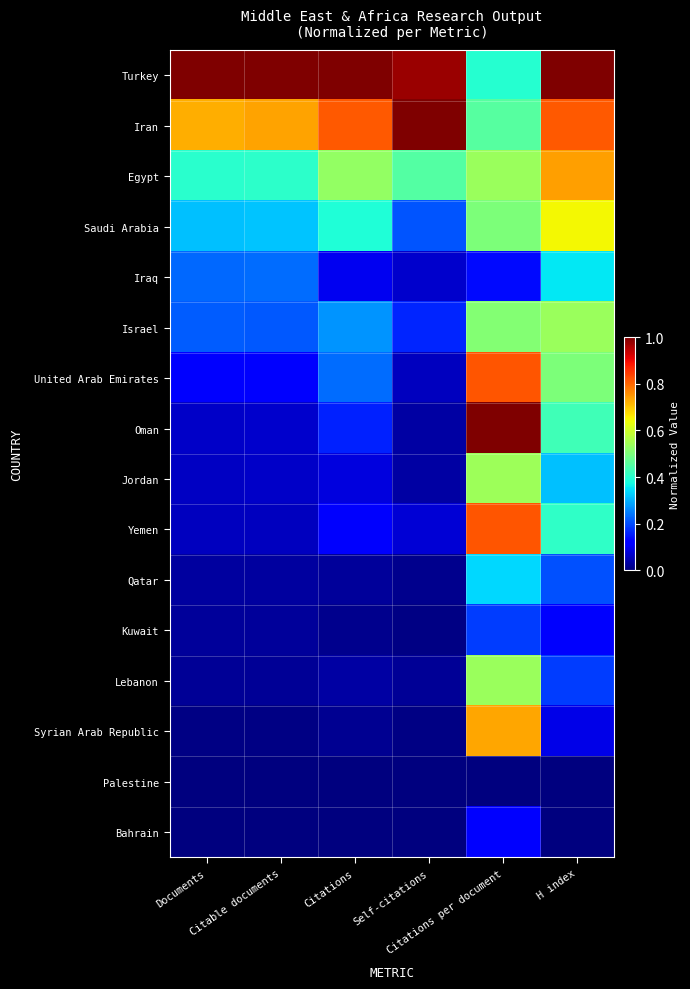

Which series has the largest range (max minus min)?

Oman